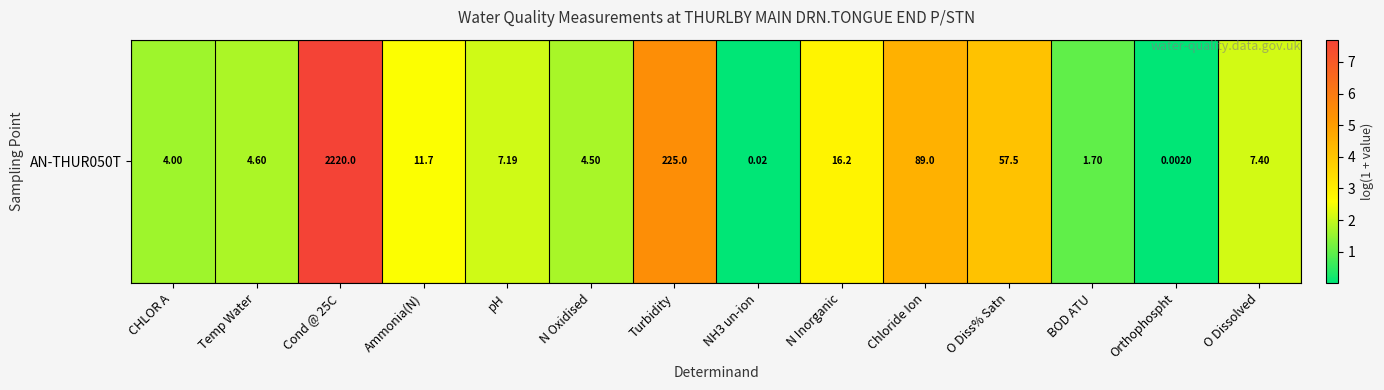

The chart shows a value of 2.1 at O Dissolved. True or false?

True